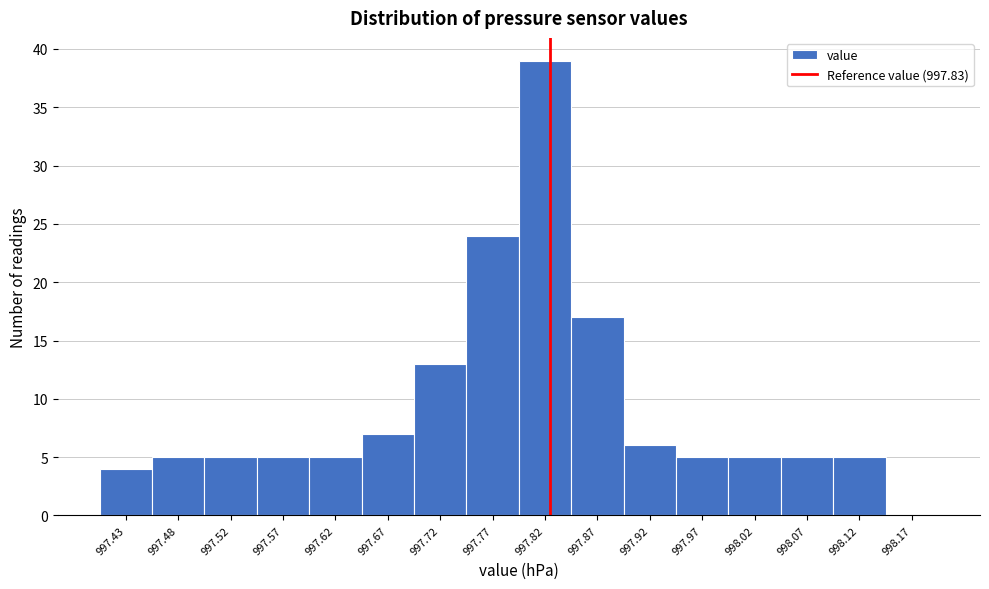

Reading left to right, transcribe this chart: for each bar, give the range it covers on the x-axis and its height. The values are not printed on the chart, so give them approximately, as read against the axis.

997.40 to 997.45: 4
997.45 to 997.50: 5
997.50 to 997.55: 5
997.55 to 997.60: 5
997.60 to 997.65: 5
997.65 to 997.70: 7
997.70 to 997.75: 13
997.75 to 997.80: 24
997.80 to 997.85: 39
997.85 to 997.90: 17
997.90 to 997.95: 6
997.95 to 998.00: 5
998.00 to 998.05: 5
998.05 to 998.10: 5
998.10 to 998.15: 5
998.15 to 998.20: 0